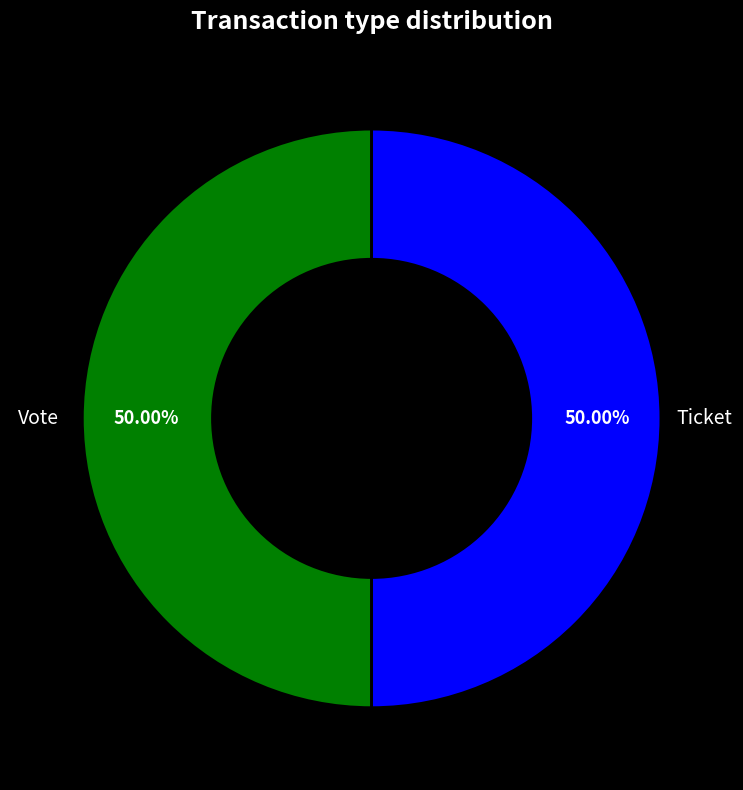

To the nearest percent, what is the difference between the largest and smallest slice percentages?

0%